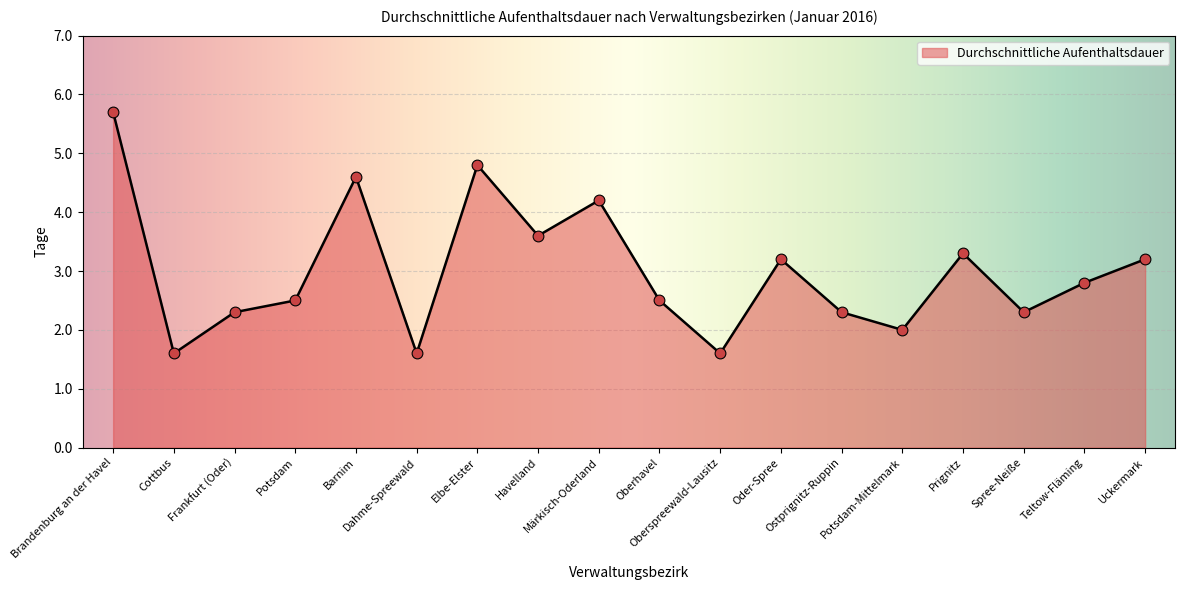

Which has a higher value, Oder-Spree or Prignitz?

Prignitz